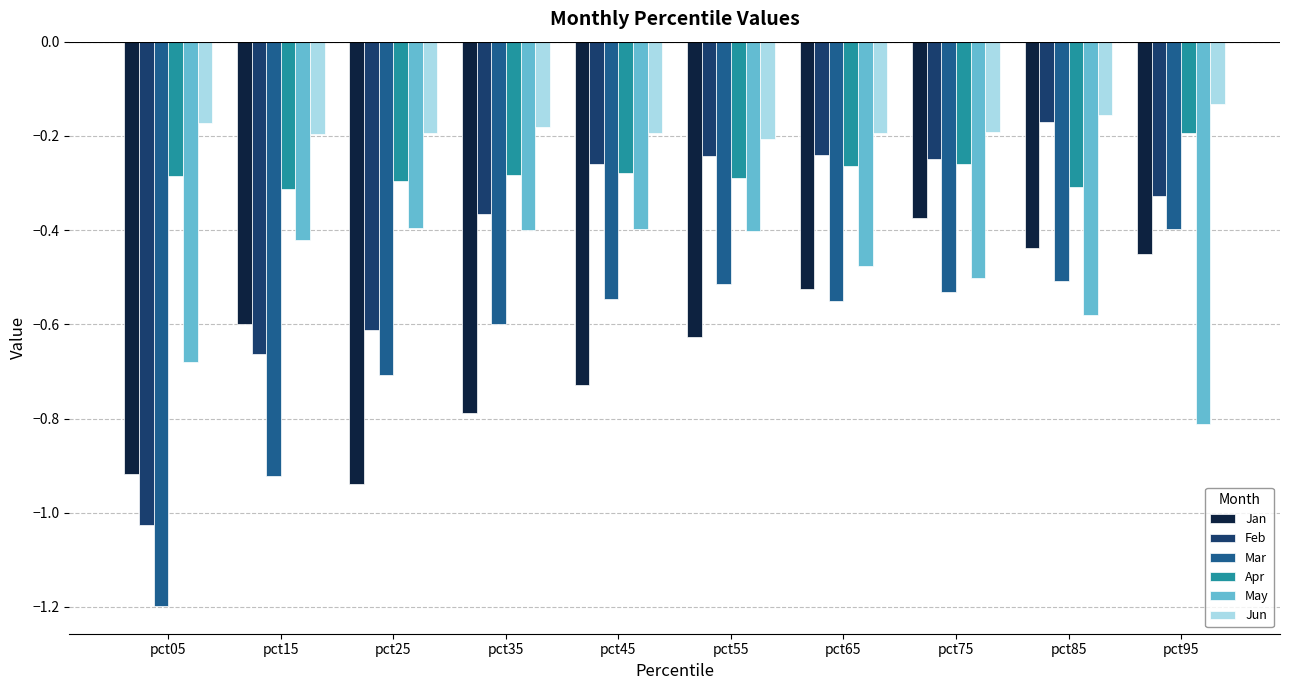

Which series has the largest range (max minus min)?

Feb